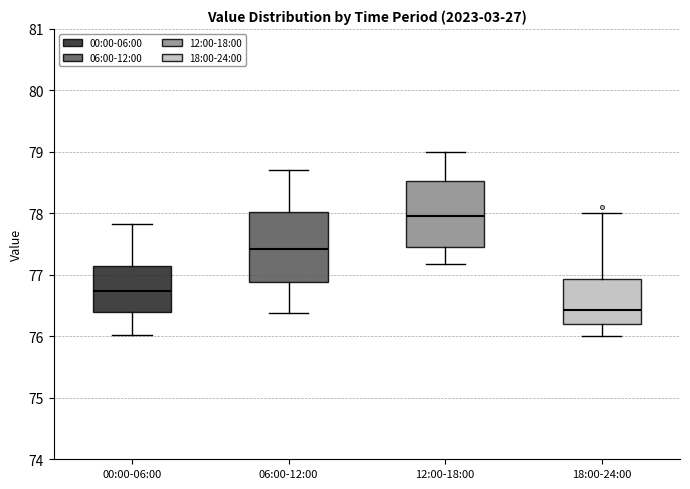

Where is the upper edge of the box for 12:00-18:00 on the y-axis? The values are not printed on the chart, so give them approximately, as read against the axis.

78.5